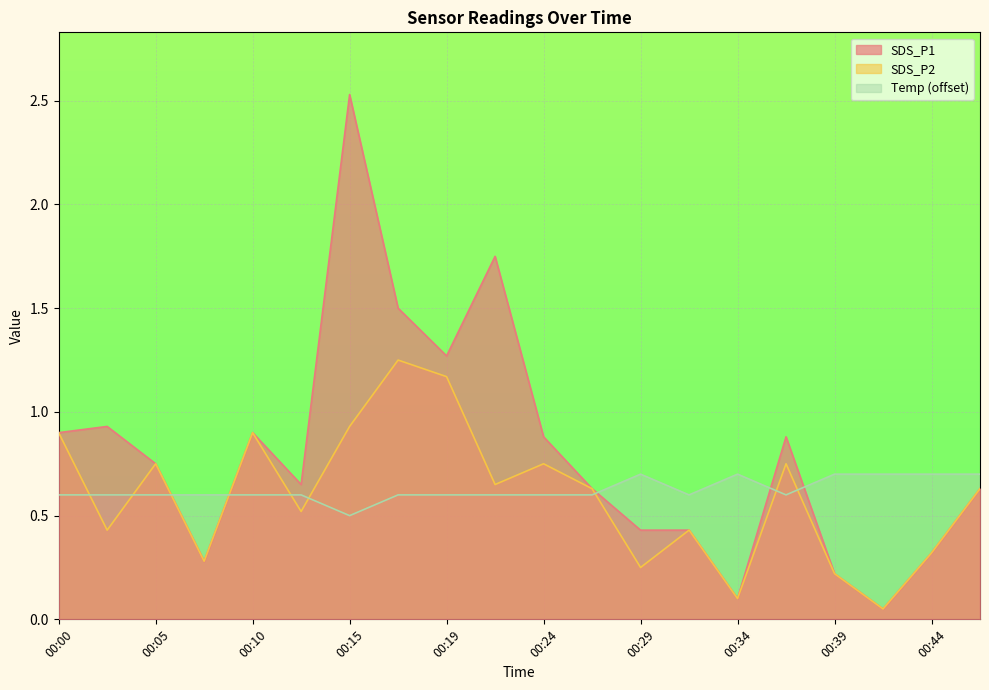

Does the chart display data point markers on the line(s)?

No